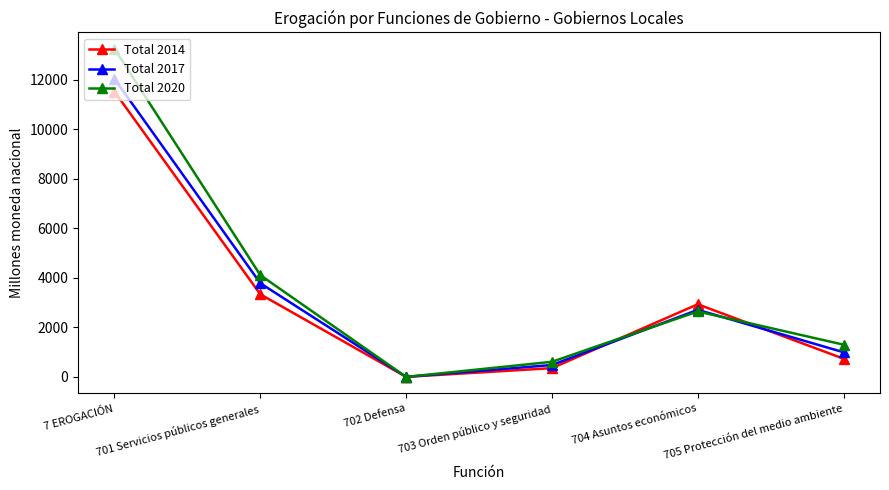

What is the label of the 5th point from the left?

704 Asuntos económicos